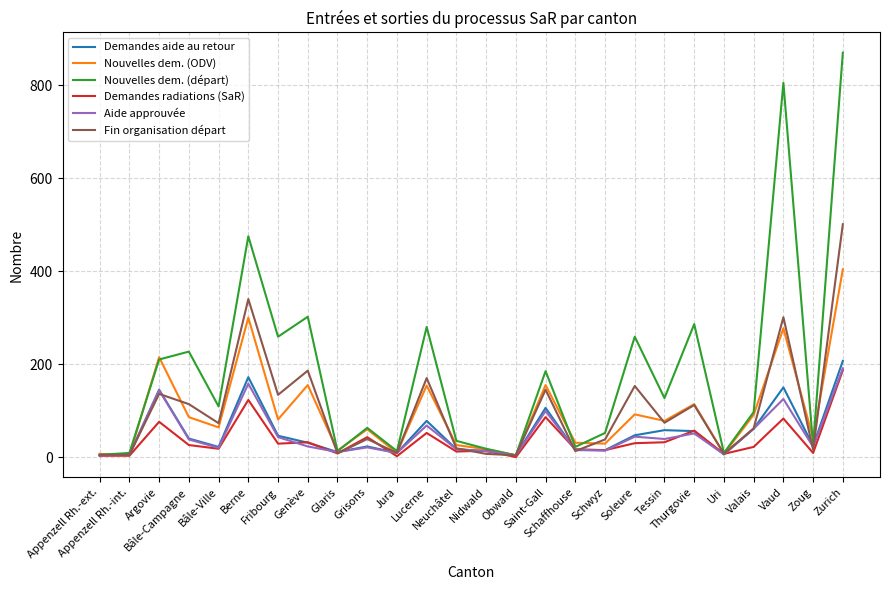

What is the maximum value shown in the chart?

870